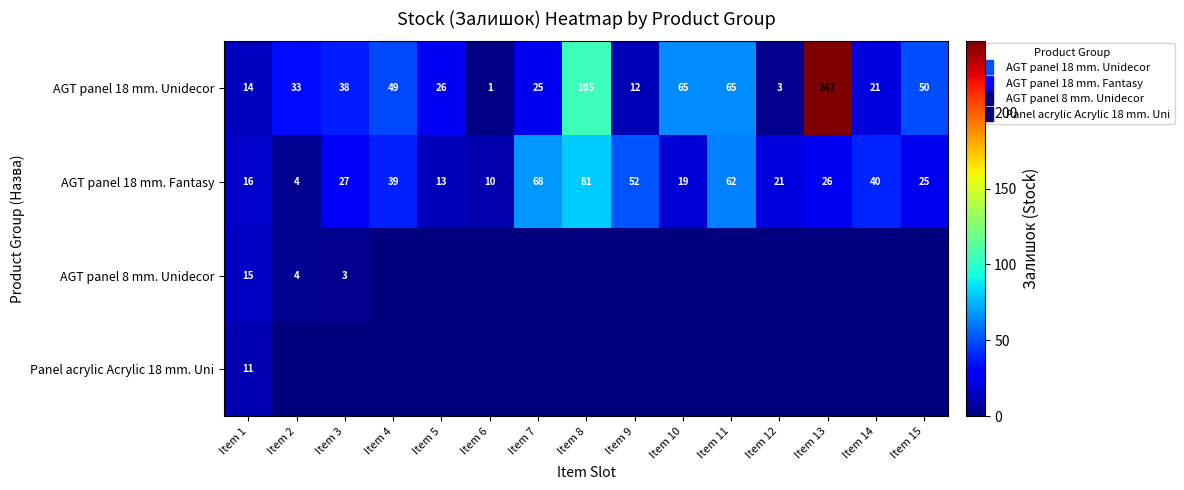

How many data points in Panel acrylic Acrylic 18 mm. Uni are above 0?

1